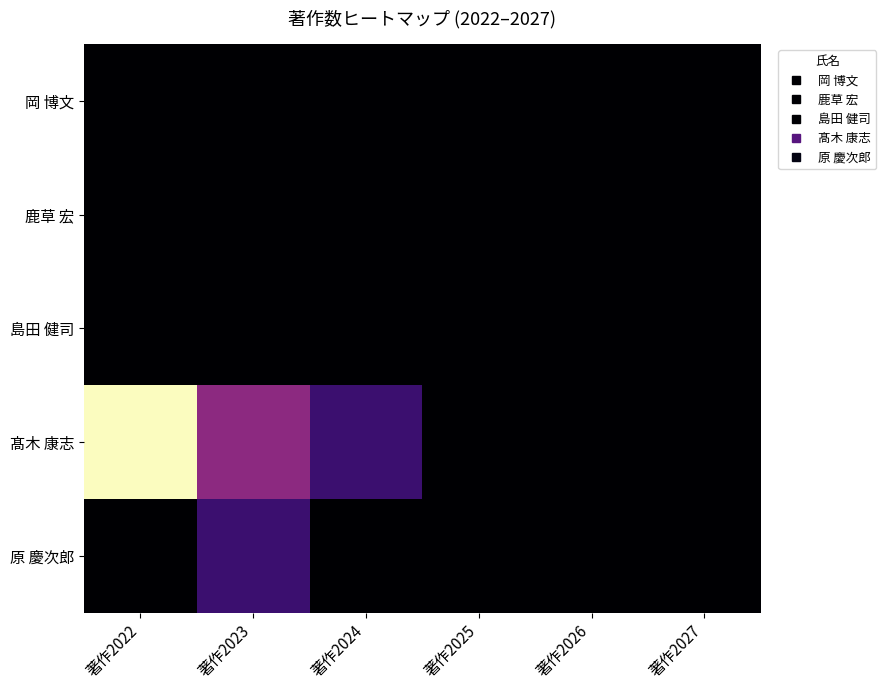

Reading left to right, extract all data points from this chart.

岡 博文: 著作2022=0	著作2023=0	著作2024=0	著作2025=0	著作2026=0	著作2027=0
鹿草 宏: 著作2022=0	著作2023=0	著作2024=0	著作2025=0	著作2026=0	著作2027=0
島田 健司: 著作2022=0	著作2023=0	著作2024=0	著作2025=0	著作2026=0	著作2027=0
髙木 康志: 著作2022=5	著作2023=2	著作2024=1	著作2025=0	著作2026=0	著作2027=0
原 慶次郎: 著作2022=0	著作2023=1	著作2024=0	著作2025=0	著作2026=0	著作2027=0